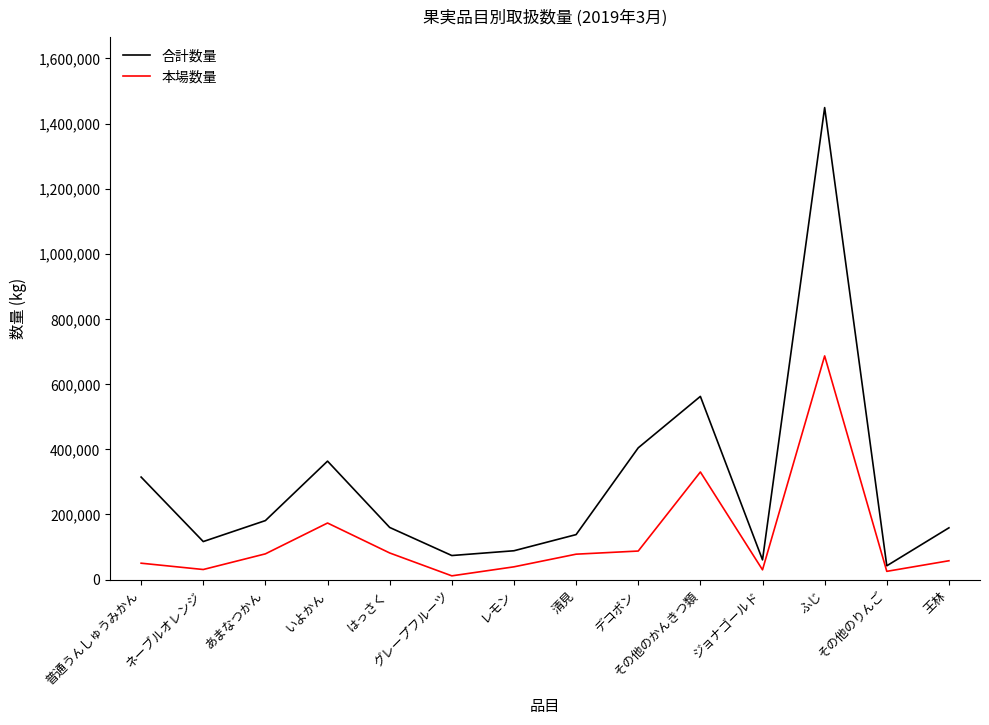

True or false: 合計数量 and 本場数量 cross at least once.

False